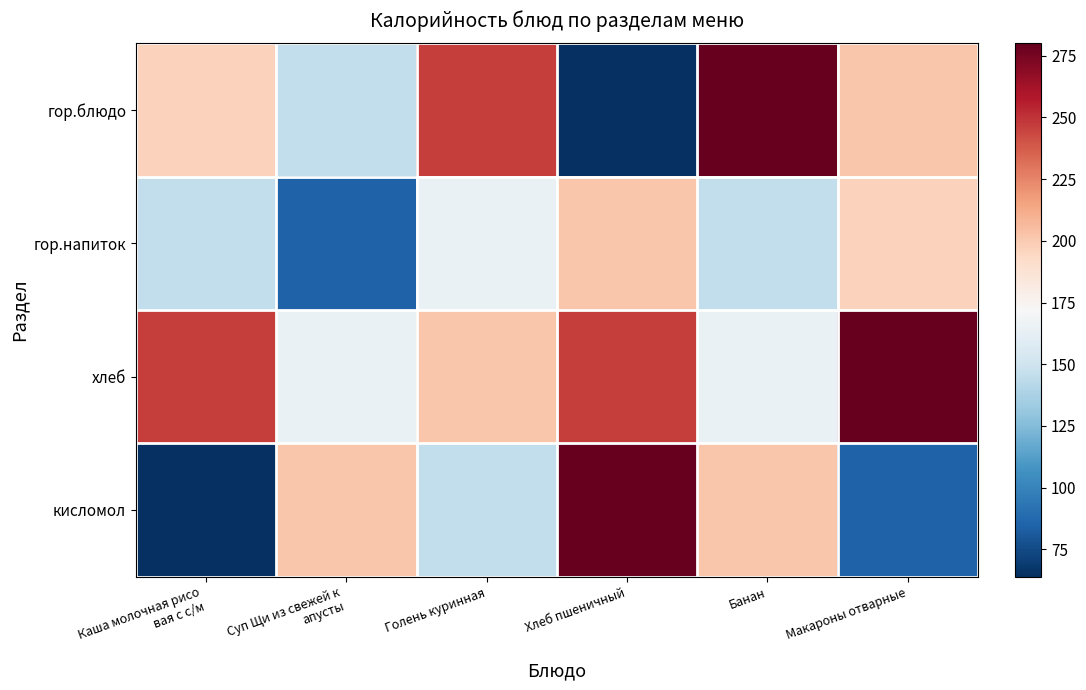

Reading left to right, list all the values displayed in this chart.

гор.блюдо: Каша молочная рисо
вая с с/м=197.0	Суп Щи из свежей к
апусты=145.0	Голень куринная=247.0	Хлеб пшеничный=64.0	Банан=280.0	Макароны отварные=202.0
гор.напиток: Каша молочная рисо
вая с с/м=145.0	Суп Щи из свежей к
апусты=84.8	Голень куринная=165.0	Хлеб пшеничный=202.0	Банан=145.0	Макароны отварные=197.0
хлеб: Каша молочная рисо
вая с с/м=247.0	Суп Щи из свежей к
апусты=165.0	Голень куринная=202.0	Хлеб пшеничный=247.0	Банан=165.0	Макароны отварные=280.0
кисломол: Каша молочная рисо
вая с с/м=64.0	Суп Щи из свежей к
апусты=202.0	Голень куринная=145.0	Хлеб пшеничный=280.0	Банан=202.0	Макароны отварные=84.8